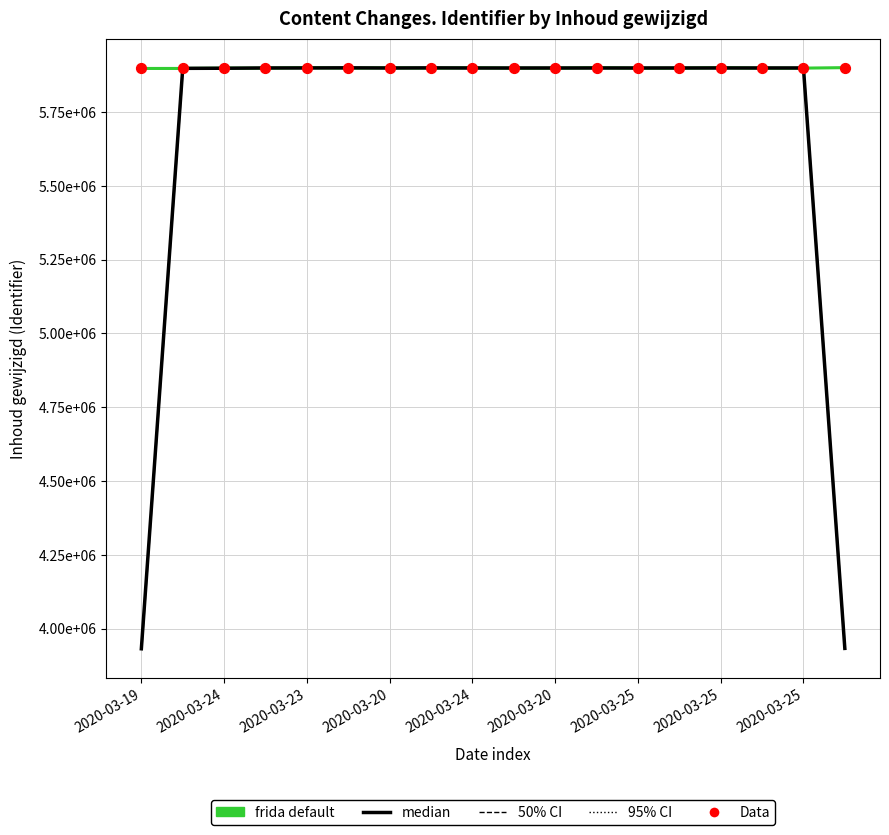

At how many categories does at least one series exceed 5851674?

18